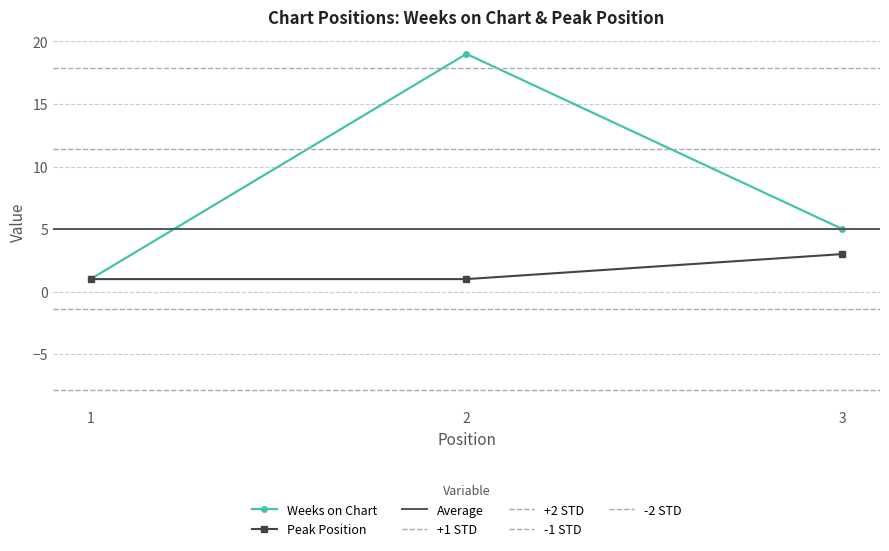

Reading right to left, list all the values displayed in this chart.

Weeks on Chart: 5	19	1
Peak Position: 3	1	1